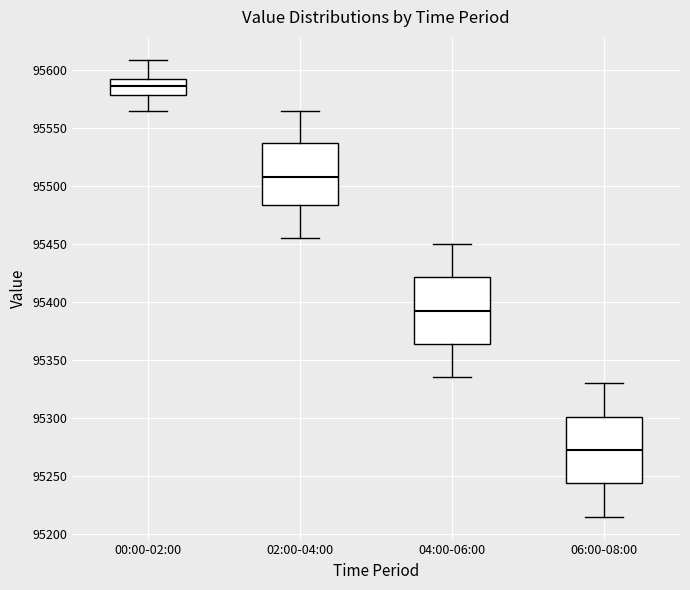

Reading left to right, transcribe this box plot: for each box, give where its median line is, the range the box spans, and where its two whiskers end, as read against the y-axis. The values are not printed on the chart, so give them approximately, as read against the axis.

00:00-02:00: median 95585, box 95580 to 95590, whiskers 95565 to 95610
02:00-04:00: median 95510, box 95485 to 95535, whiskers 95455 to 95565
04:00-06:00: median 95395, box 95365 to 95420, whiskers 95335 to 95450
06:00-08:00: median 95275, box 95245 to 95300, whiskers 95215 to 95330